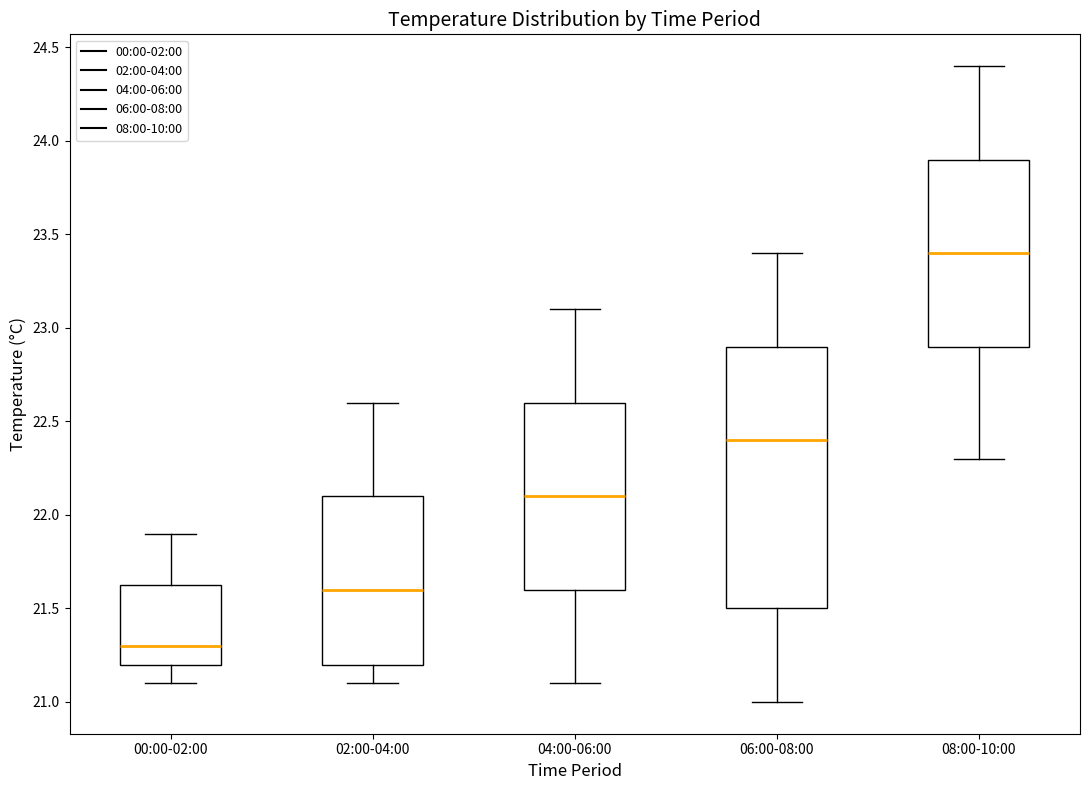

Where does the median line of the box for 04:00-06:00 sit on the y-axis? The values are not printed on the chart, so give them approximately, as read against the axis.

22.10